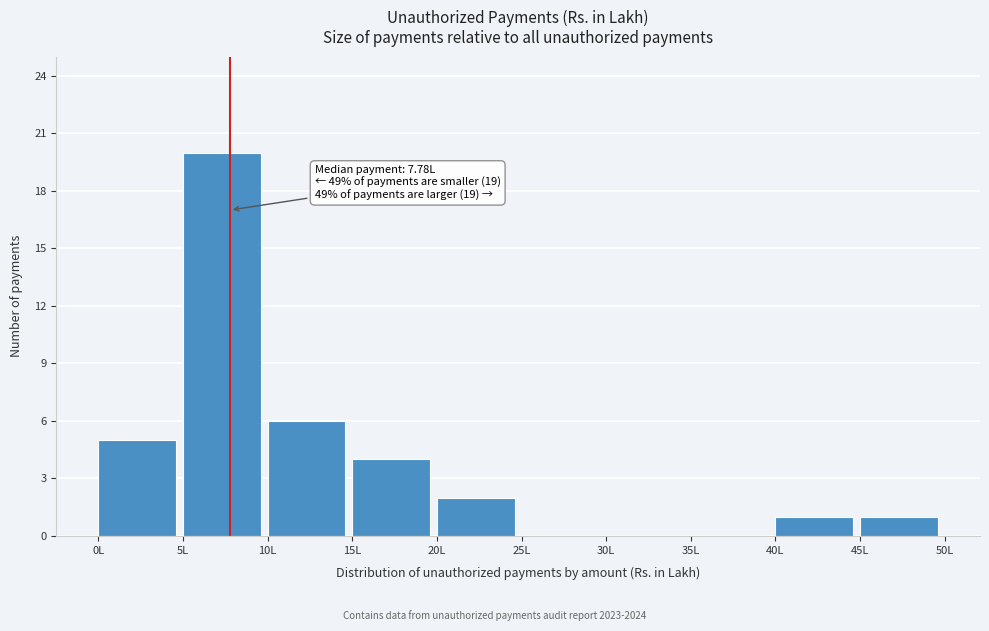

Which range on the x-axis has the tallest bar?

5 to 10